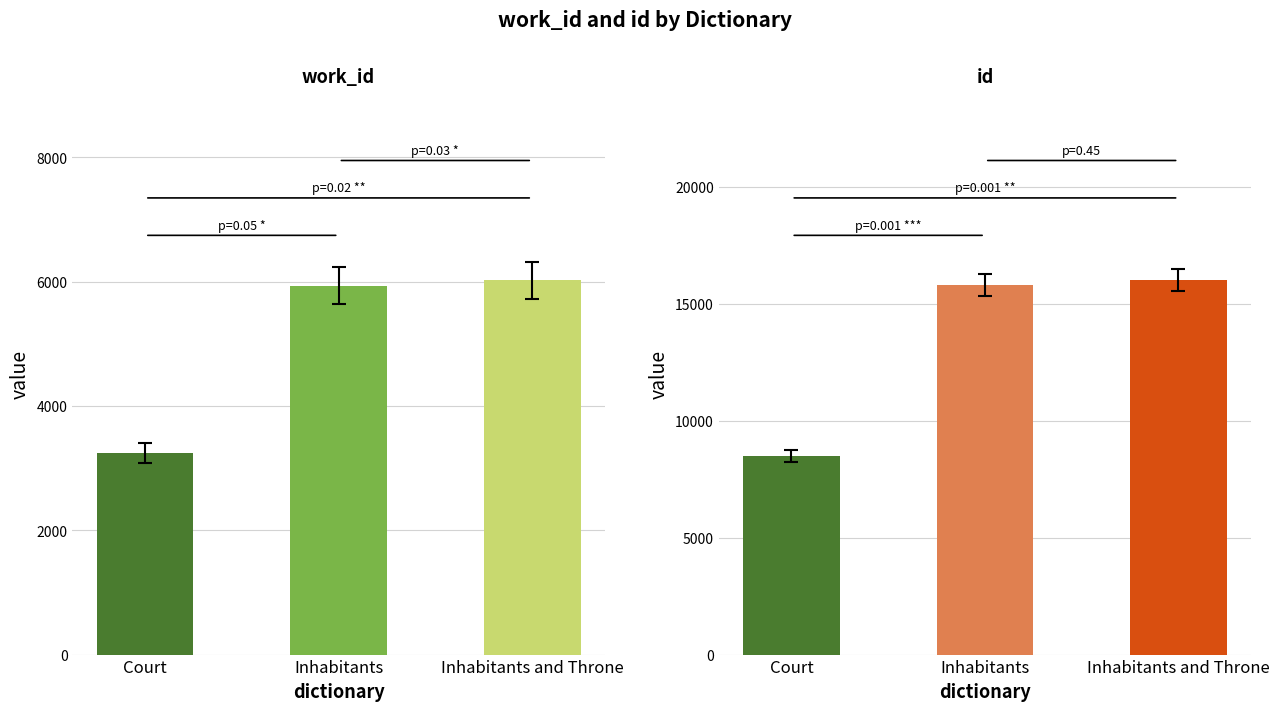

Count the number of data series in this chart.

2